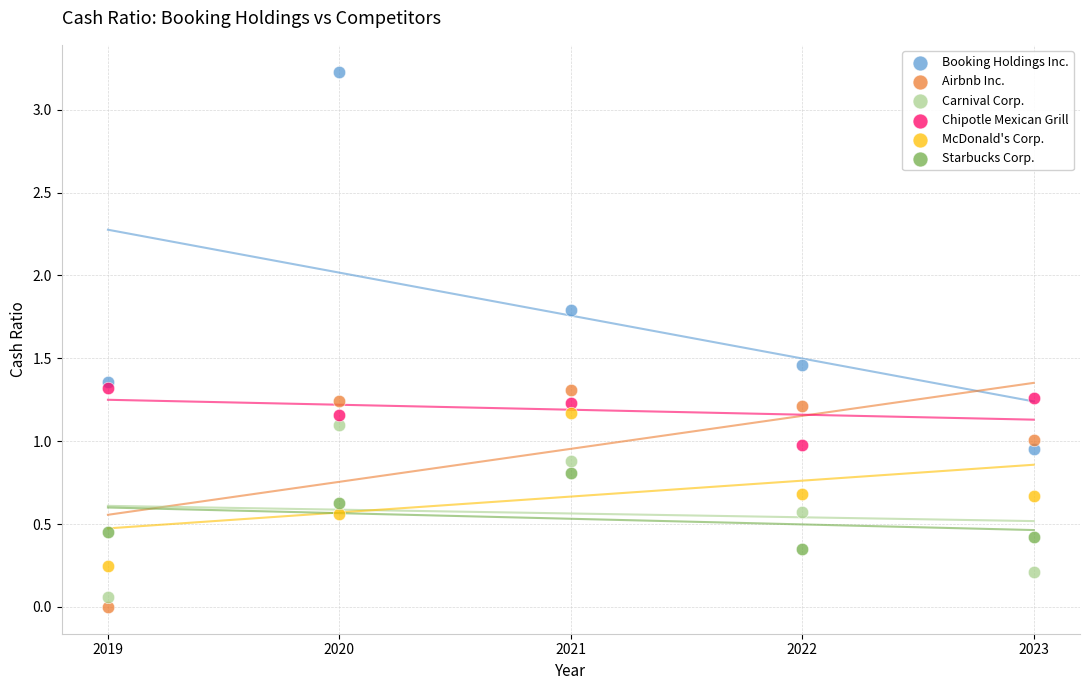

Which series contains the lowest Y value?

Airbnb Inc.